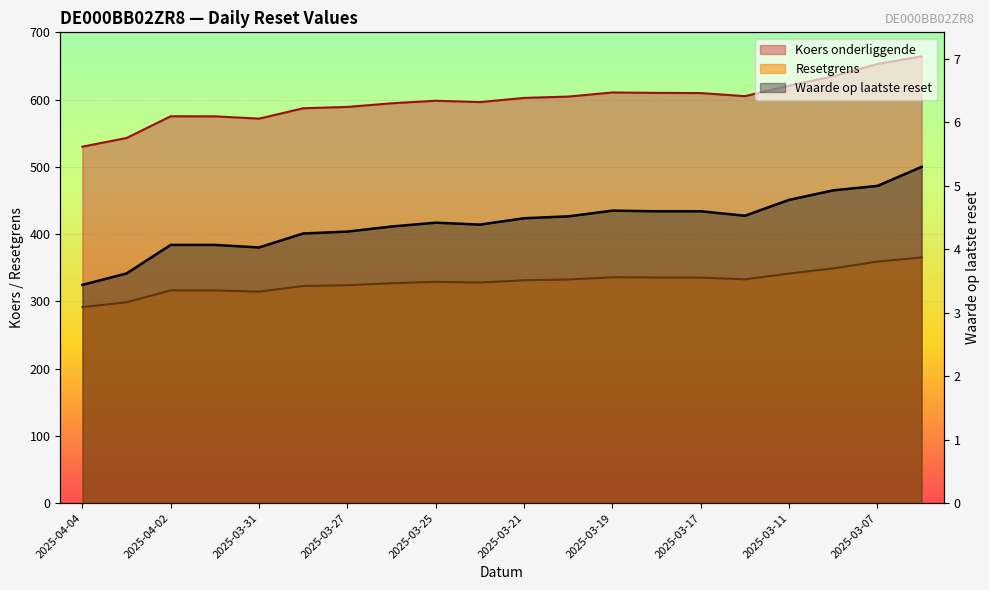

What is the minimum value shown in the chart?

3.4